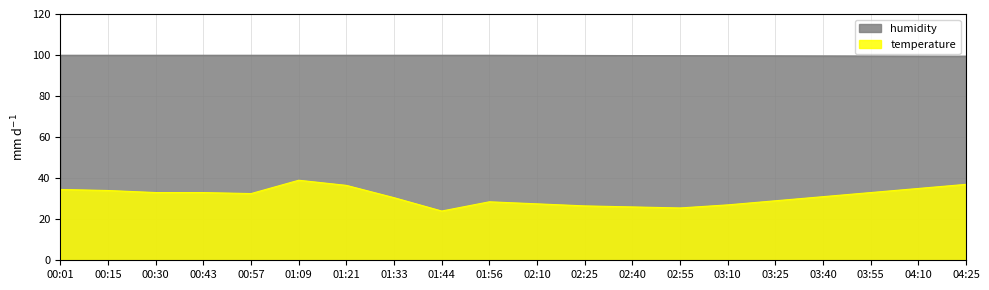

Which series has the largest range (max minus min)?

temperature